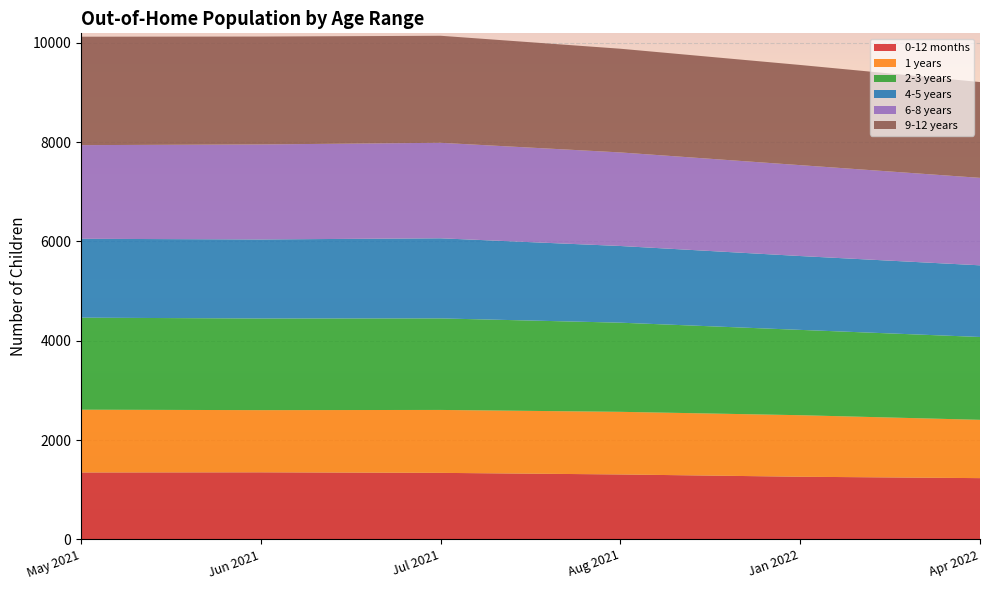

Reading right to left, transcribe all the data shown in this chart.

0-12 months: Apr 2022=1235	Jan 2022=1263	Aug 2021=1309	Jul 2021=1341	Jun 2021=1352	May 2021=1349
1 years: Apr 2022=1174	Jan 2022=1239	Aug 2021=1261	Jul 2021=1267	Jun 2021=1252	May 2021=1264
2-3 years: Apr 2022=1668	Jan 2022=1718	Aug 2021=1795	Jul 2021=1843	Jun 2021=1845	May 2021=1853
4-5 years: Apr 2022=1443	Jan 2022=1487	Aug 2021=1544	Jul 2021=1613	Jun 2021=1592	May 2021=1588
6-8 years: Apr 2022=1761	Jan 2022=1830	Aug 2021=1884	Jul 2021=1923	Jun 2021=1913	May 2021=1886
9-12 years: Apr 2022=1929	Jan 2022=2017	Aug 2021=2088	Jul 2021=2155	Jun 2021=2172	May 2021=2183